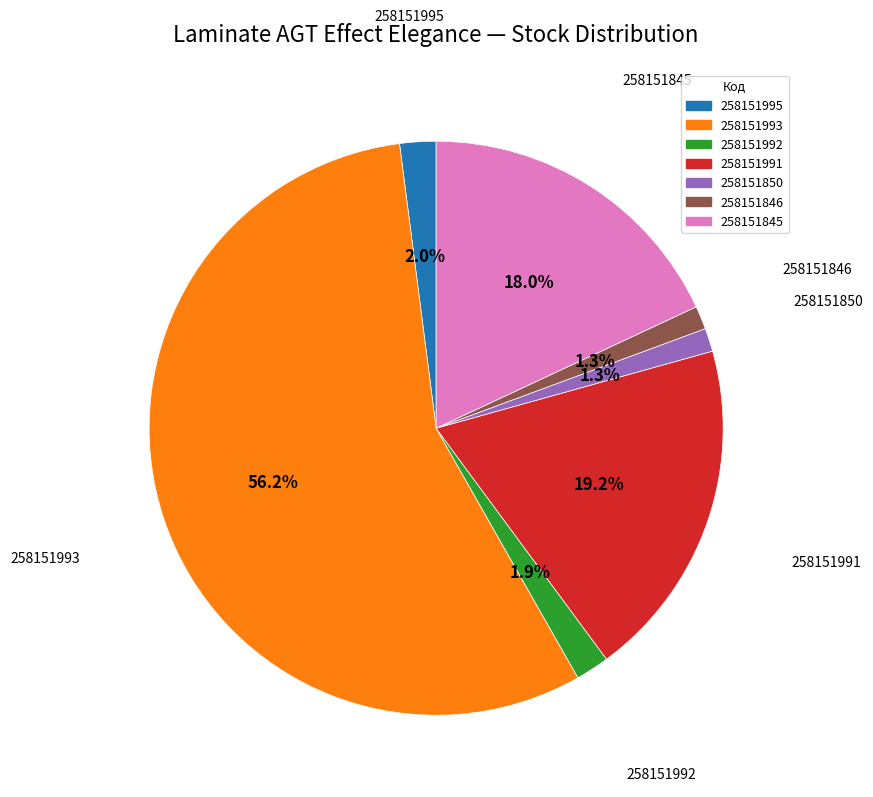

How many slices are in this pie chart?

7